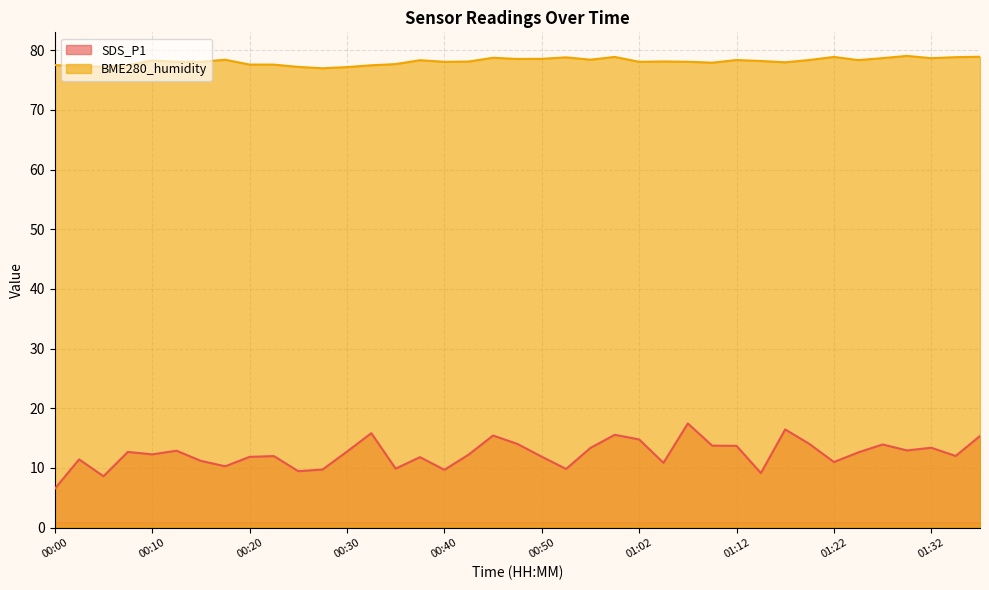

How many series are shown in this chart?

2